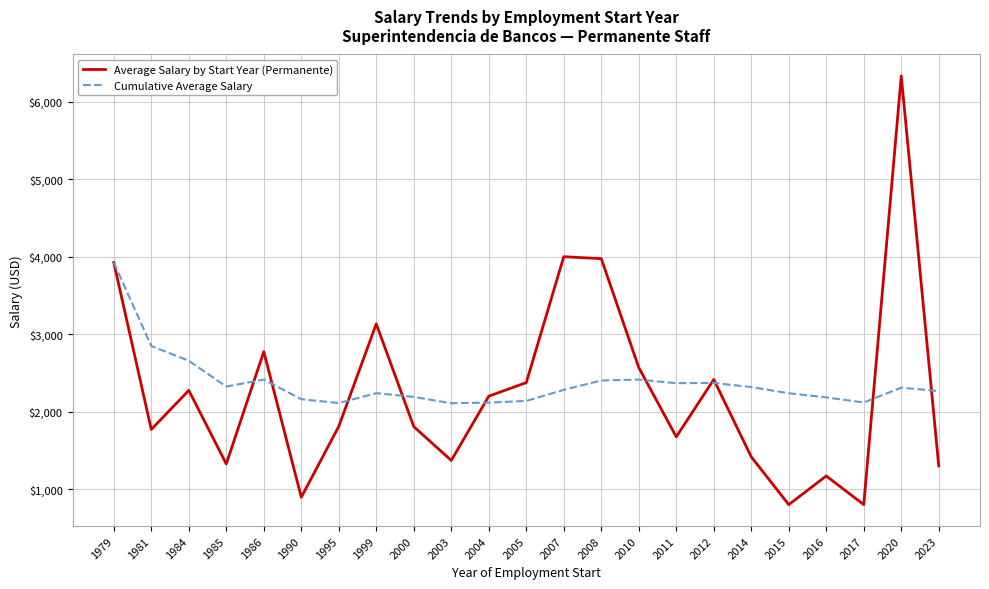

Which series ends up on top after the final intersection of Cumulative Average Salary and Average Salary by Start Year (Permanente)?

Cumulative Average Salary